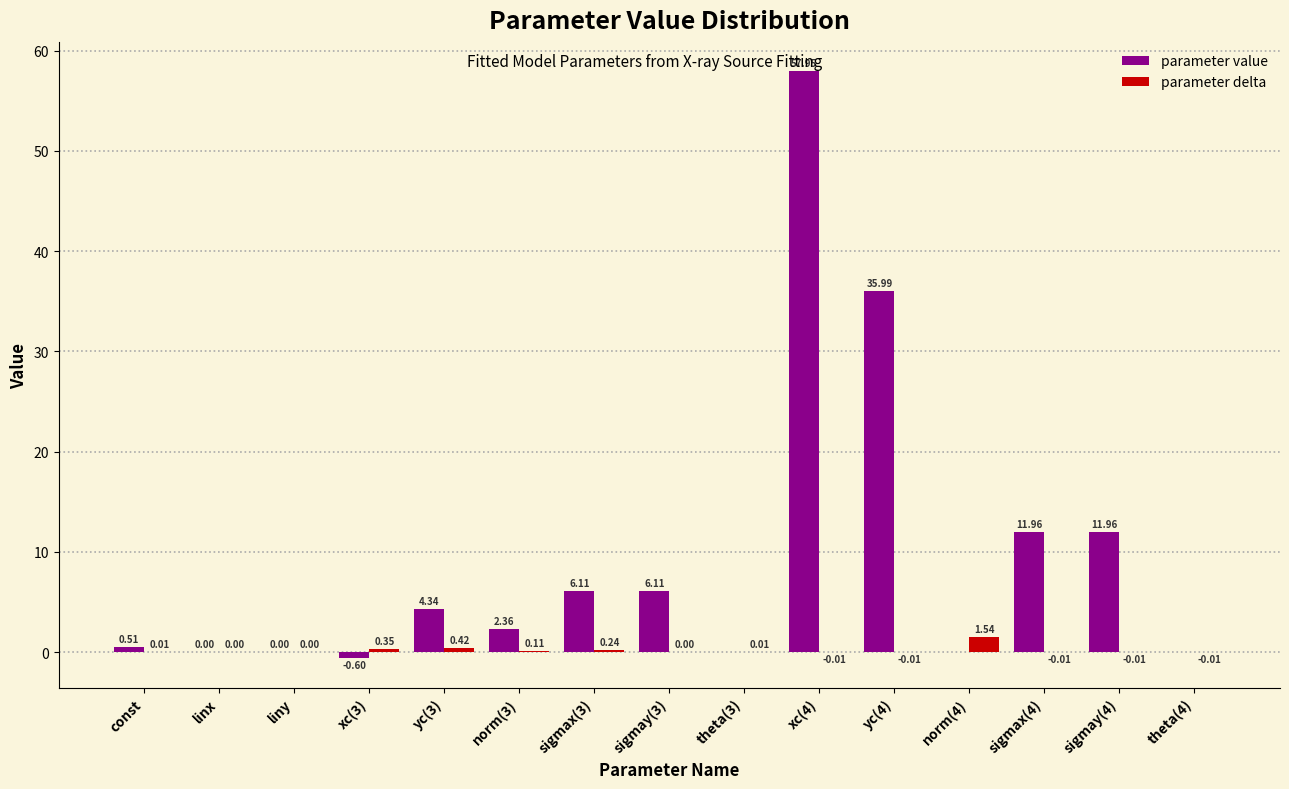

Between sigmay(3) and xc(4), which series saw the biggest shift?

parameter value